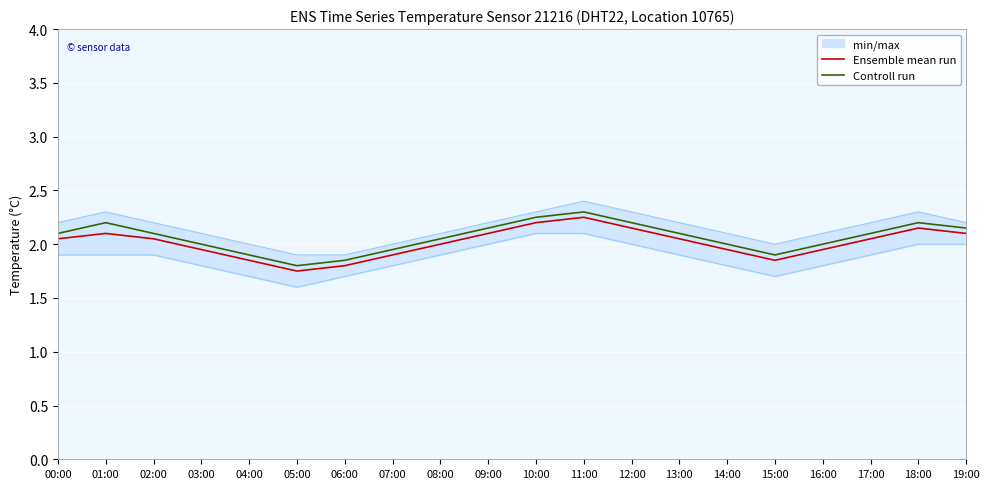

What is the sum of the Ensemble mean run values at 14:00 and 07:00?

3.8